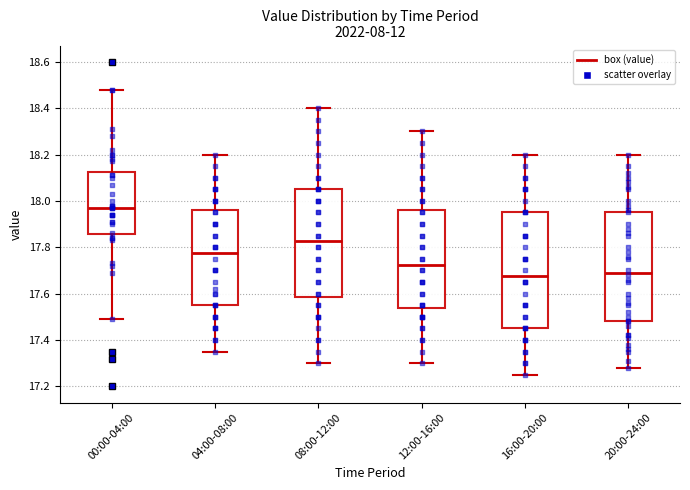

Where is the upper edge of the box for 12:00-16:00 on the y-axis? The values are not printed on the chart, so give them approximately, as read against the axis.

17.96